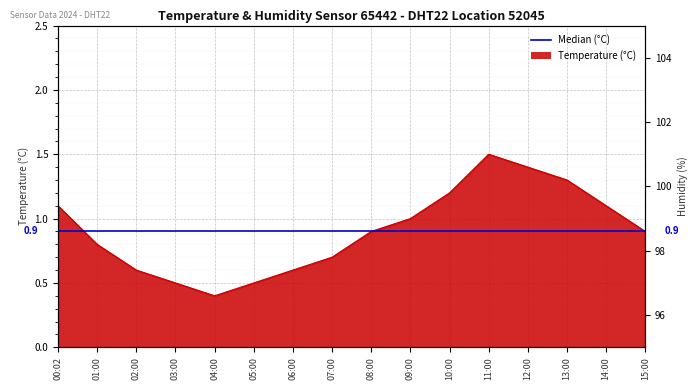

What is the change in value from 04:00 to 05:00?

+0.1